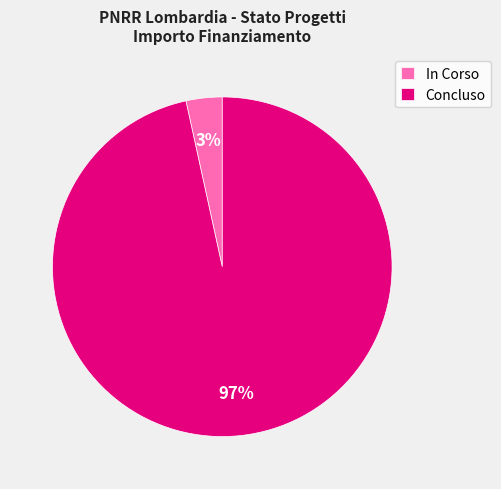

Which slice represents more than half of the pie?

Concluso